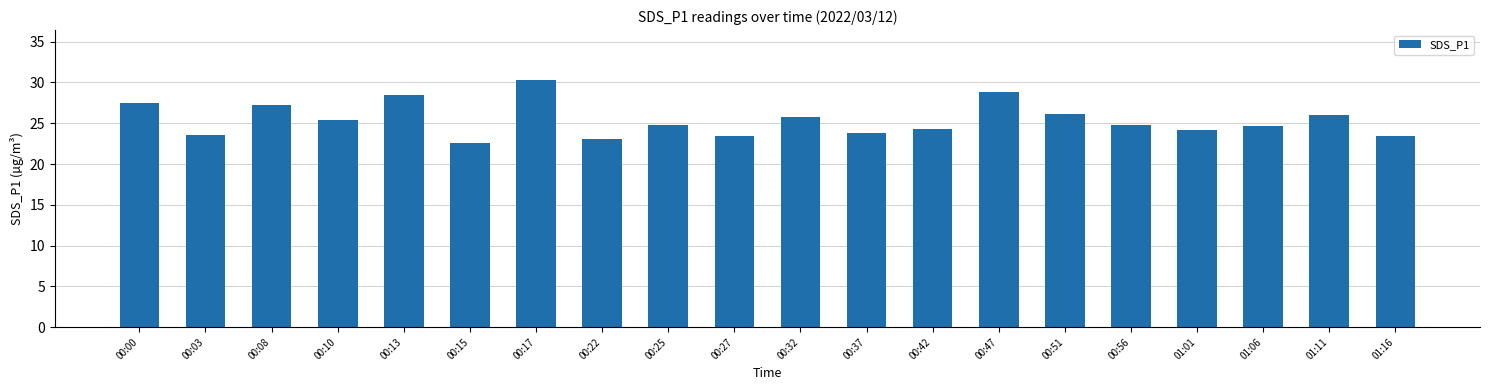

What value does the data have at 00:22?

23.1